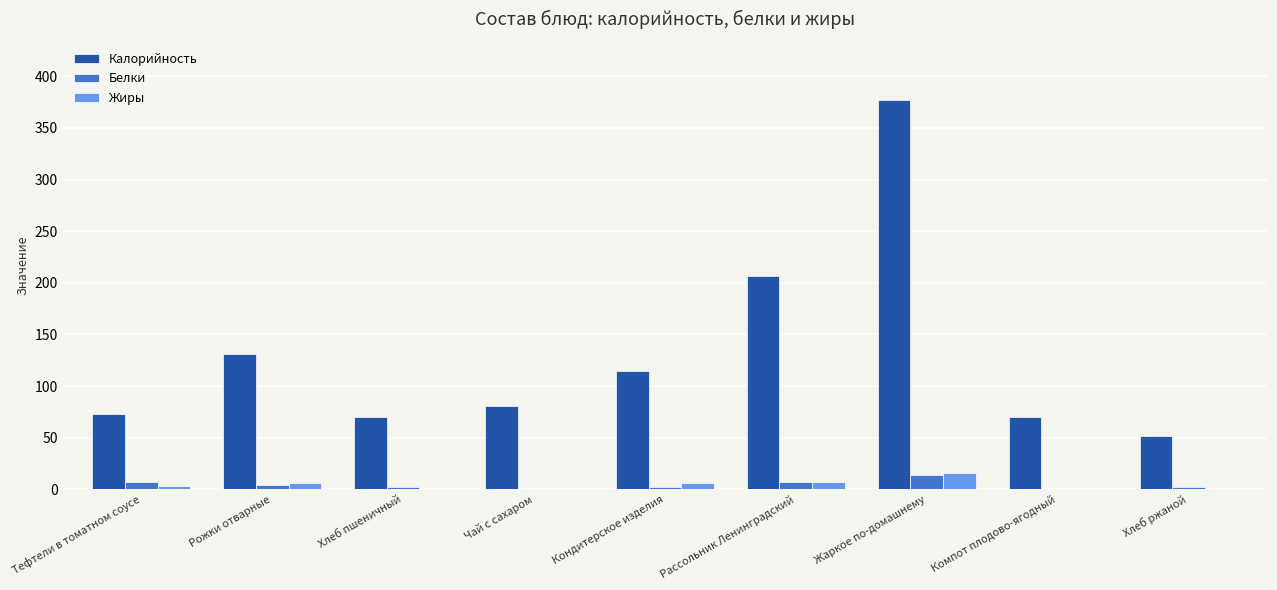

At which label is Калорийность closest to 214?

Рассольник Ленинградский